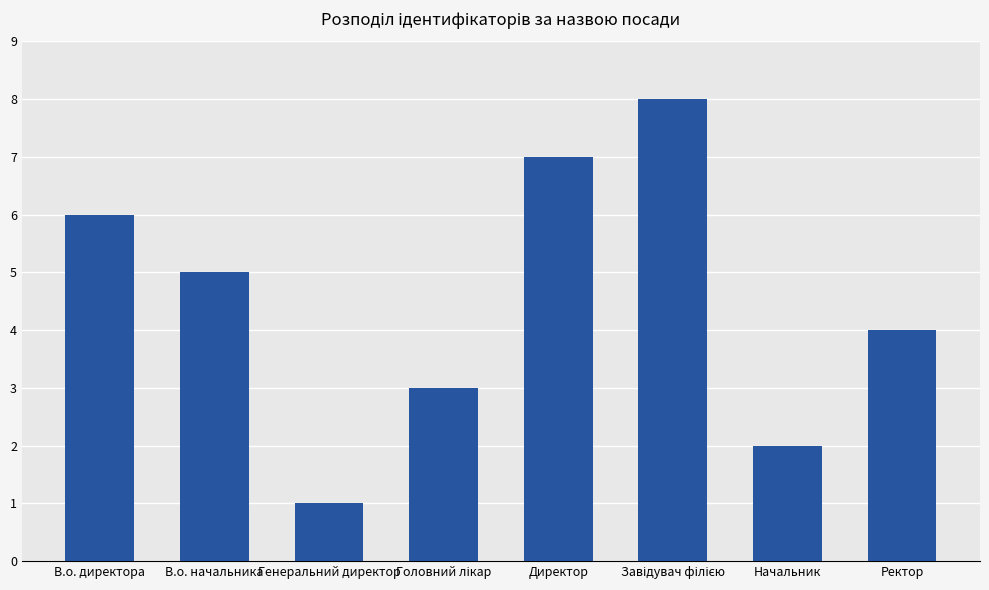

At which label is the value closest to 4?

Ректор